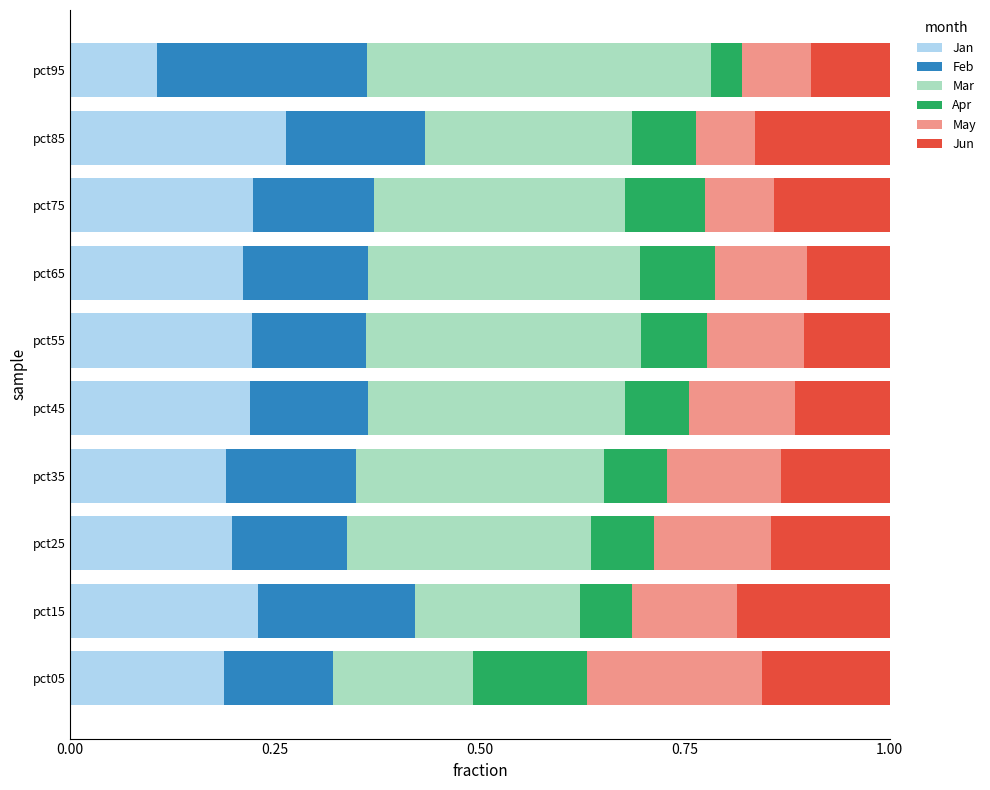

Is it true that Jan equals 0.4 at pct55?

False